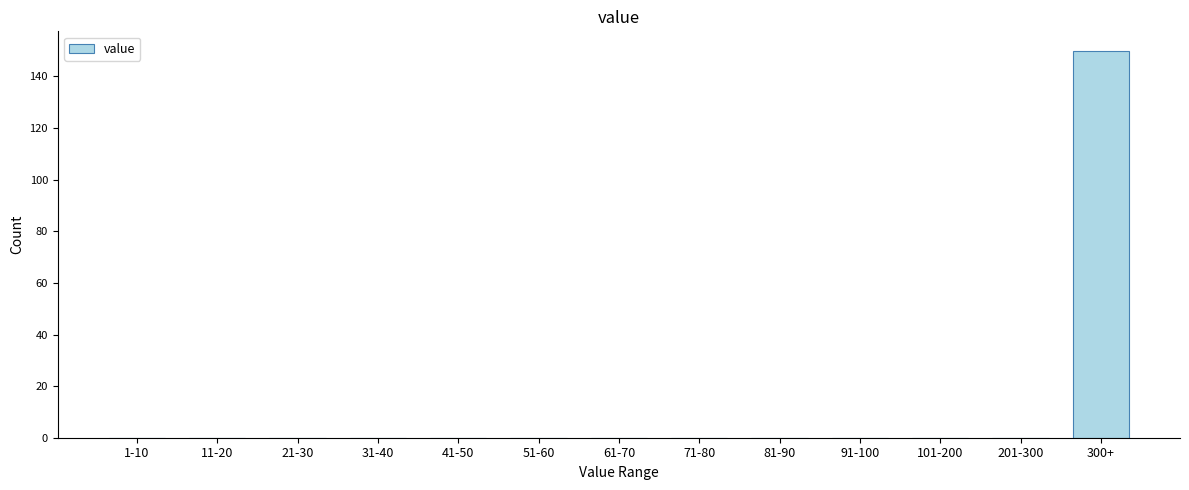

Reading left to right, transcribe all the data shown in this chart.

1-10=0	11-20=0	21-30=0	31-40=0	41-50=0	51-60=0	61-70=0	71-80=0	81-90=0	91-100=0	101-200=0	201-300=0	300+=150